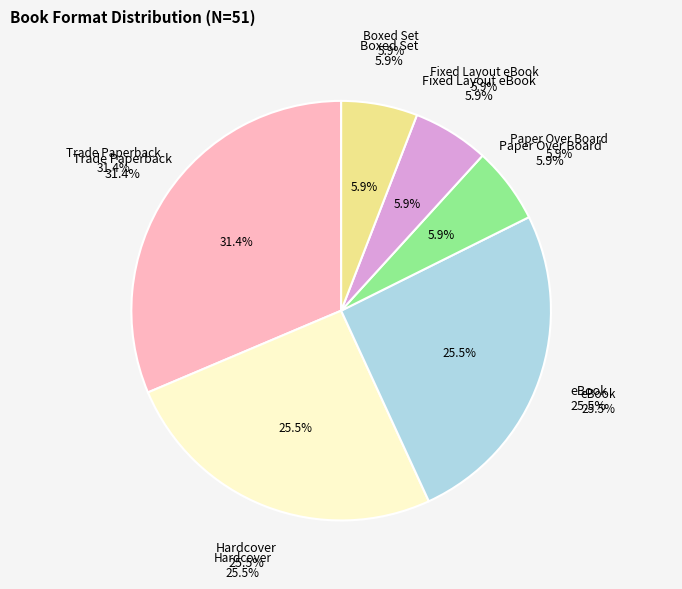

Rank the categories by value from highest to lowest.

Trade Paperback, Hardcover, eBook, Paper Over Board, Fixed Layout eBook, Boxed Set